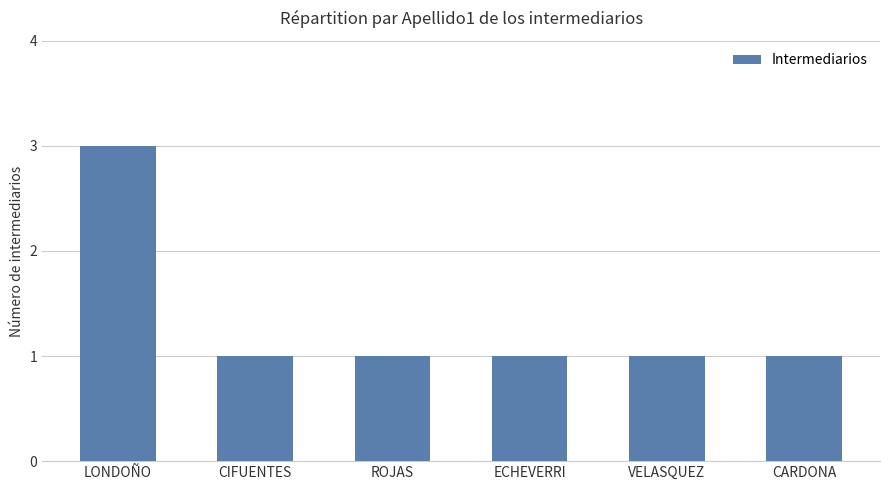

Reading left to right, list all the values displayed in this chart.

3	1	1	1	1	1